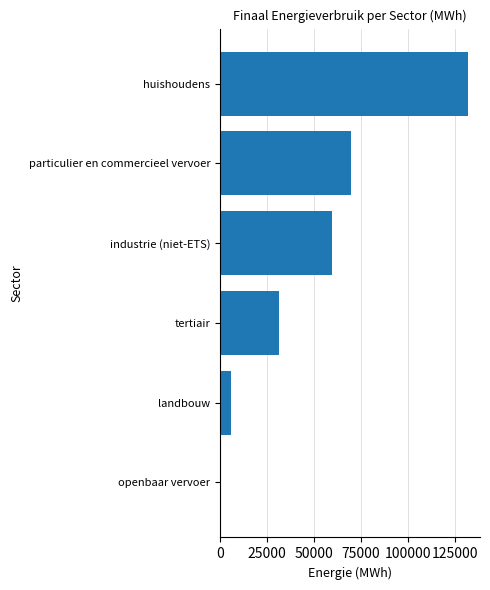

What is the greatest value displayed?

131559.9